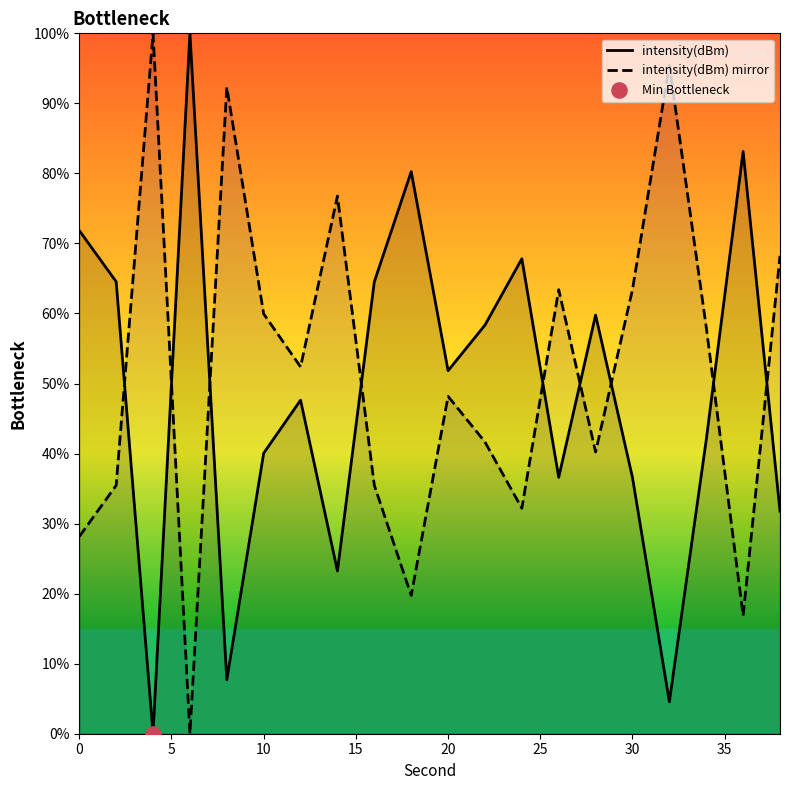

Which series reaches the maximum Y coordinate?

intensity(dBm)